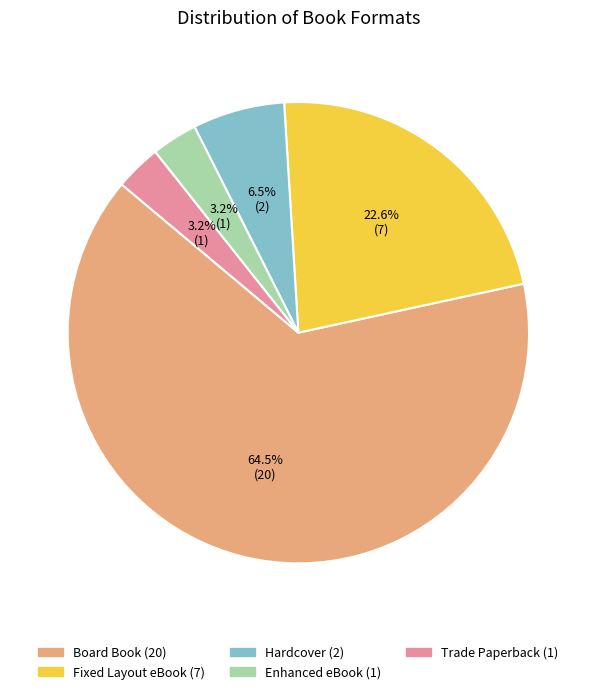

Does any single category account for the majority?

Yes